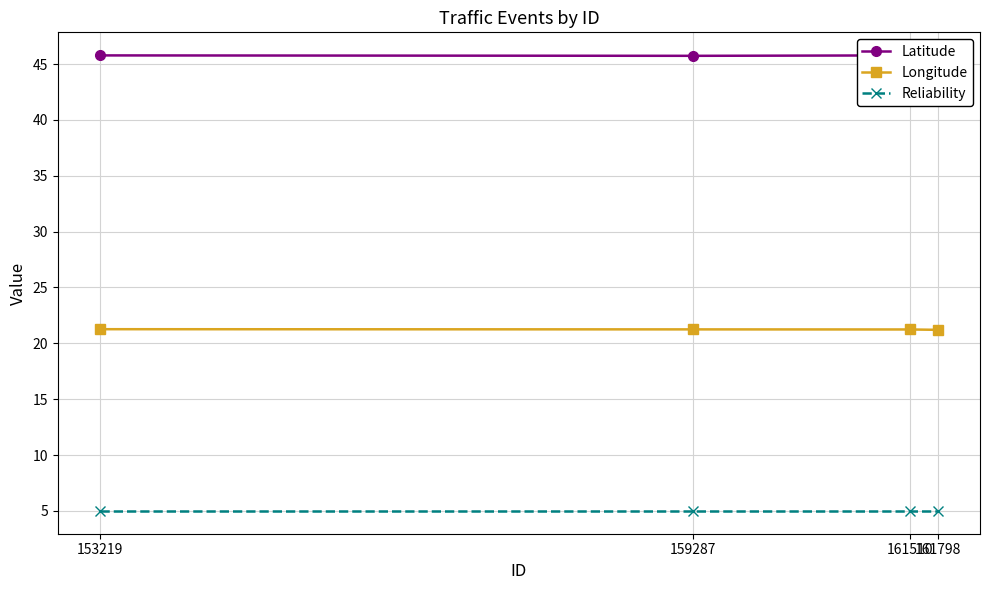

What is the smallest value displayed?

5.0